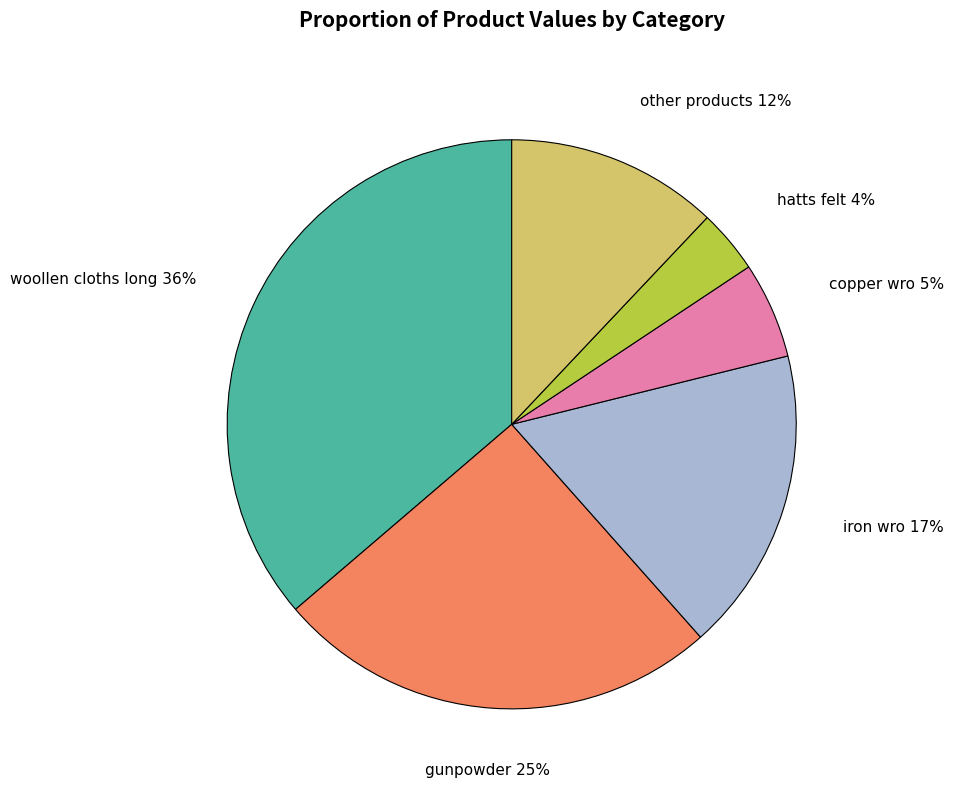

To the nearest percent, what is the average slice percentage?

17%